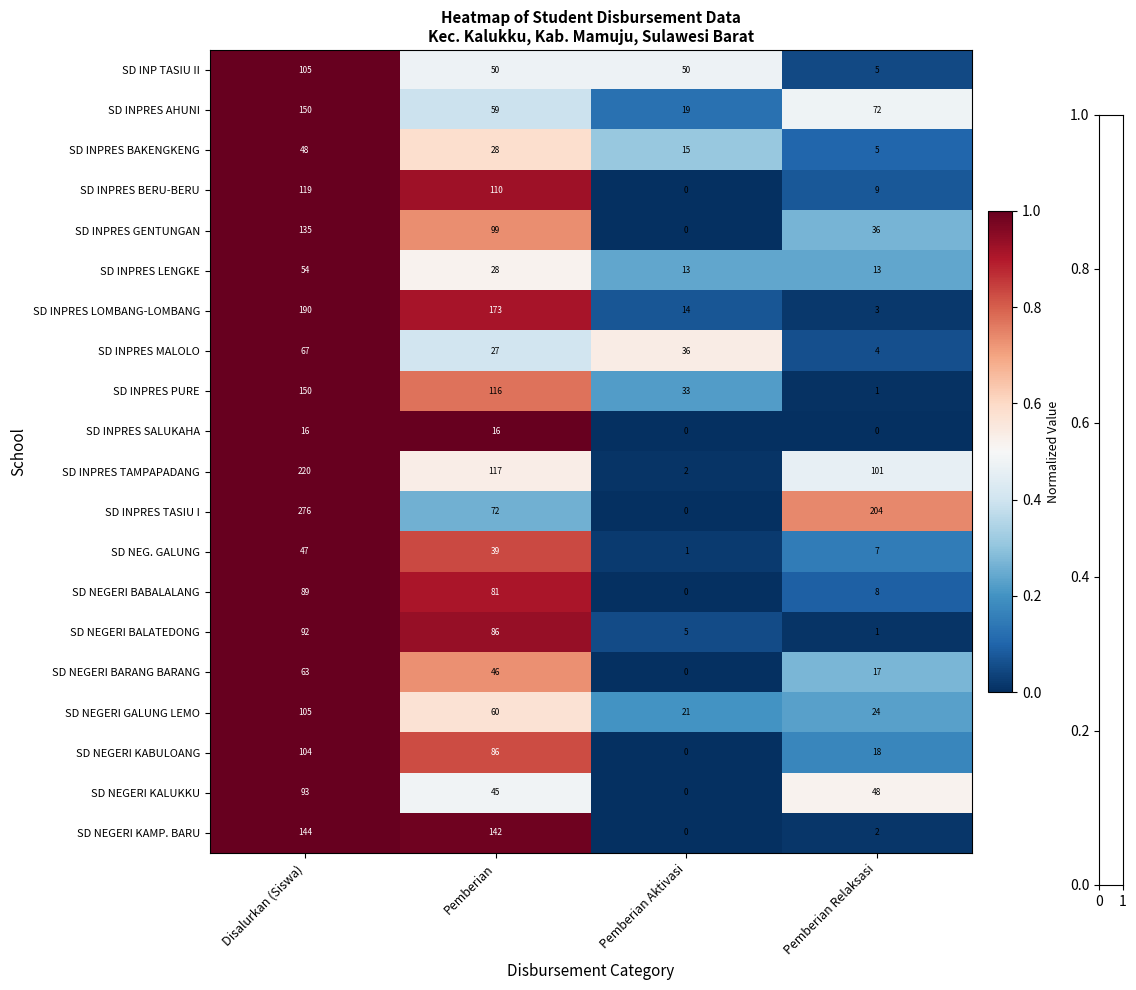

What is the spread (max minus min) of values at Pemberian Aktivasi?

50